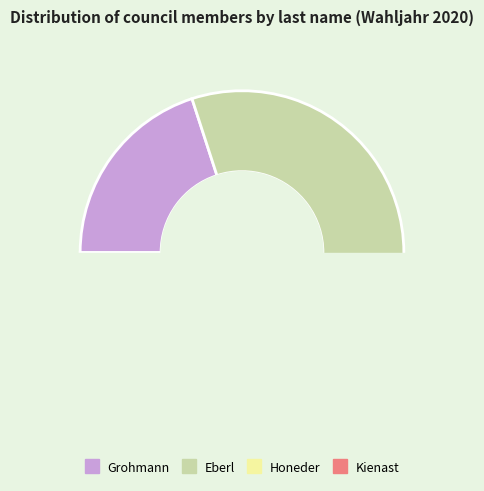

What percentage do Kienast and Grohmann together represent?

40.0%